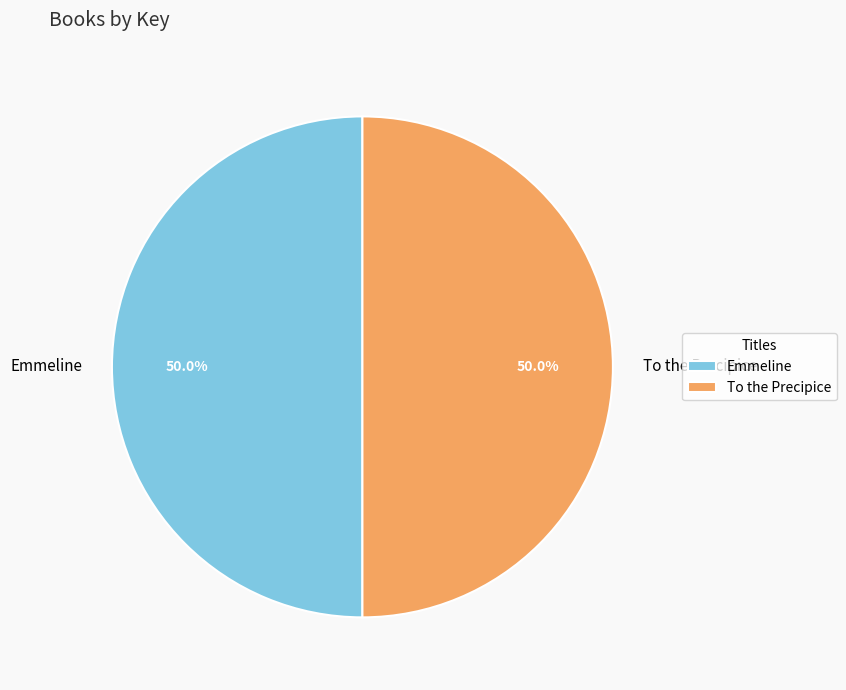

To the nearest percent, what is the average slice percentage?

50%